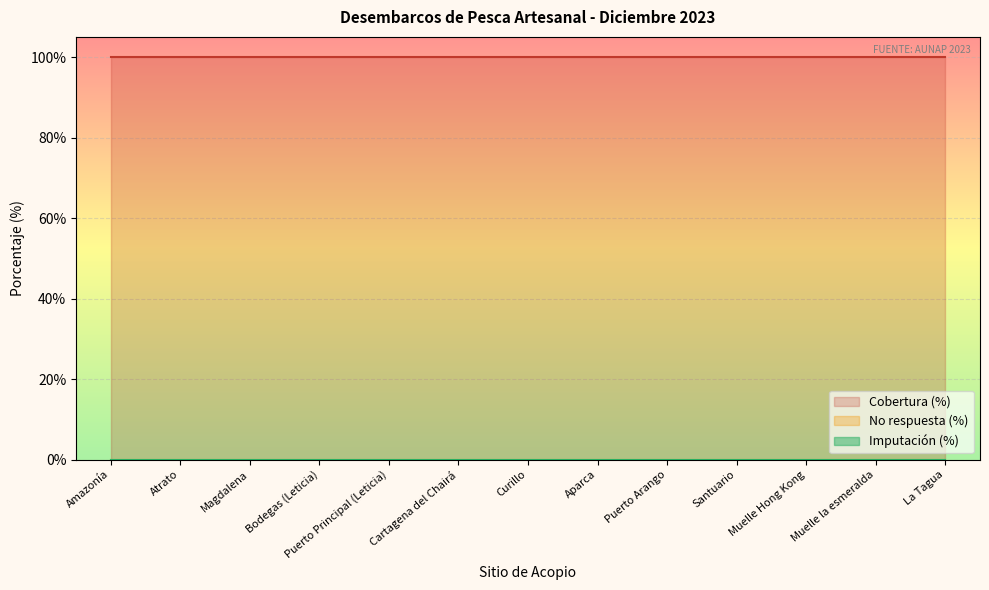

How many series are shown in this chart?

3